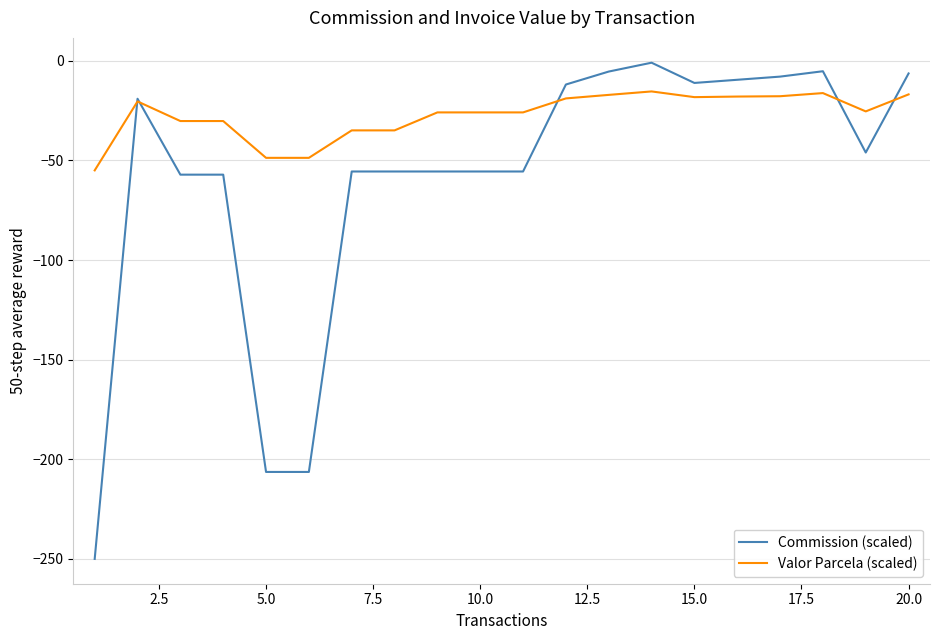

Which series has the widest spread of values?

Commission (scaled)